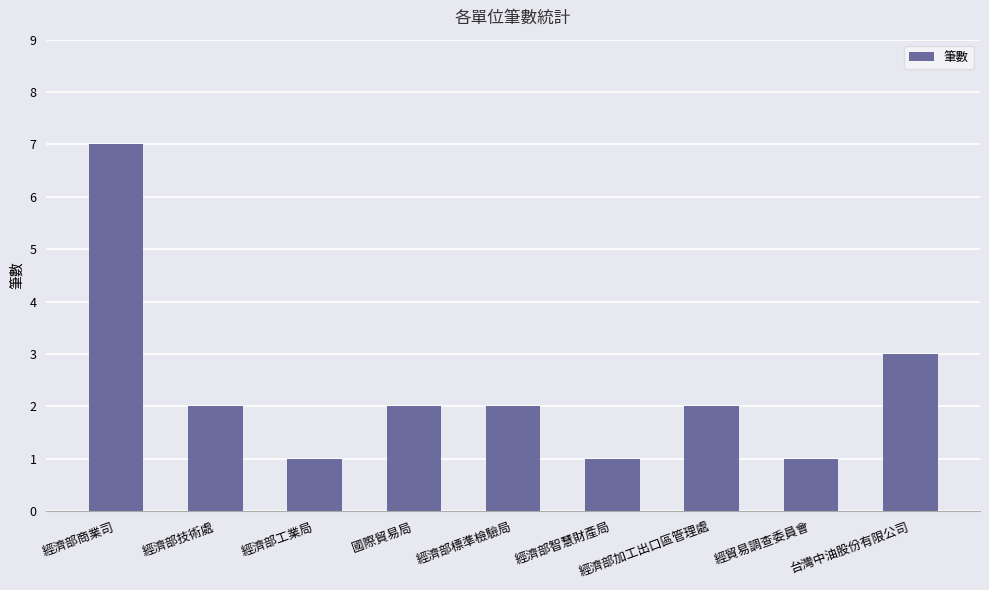

What is the average value?

2